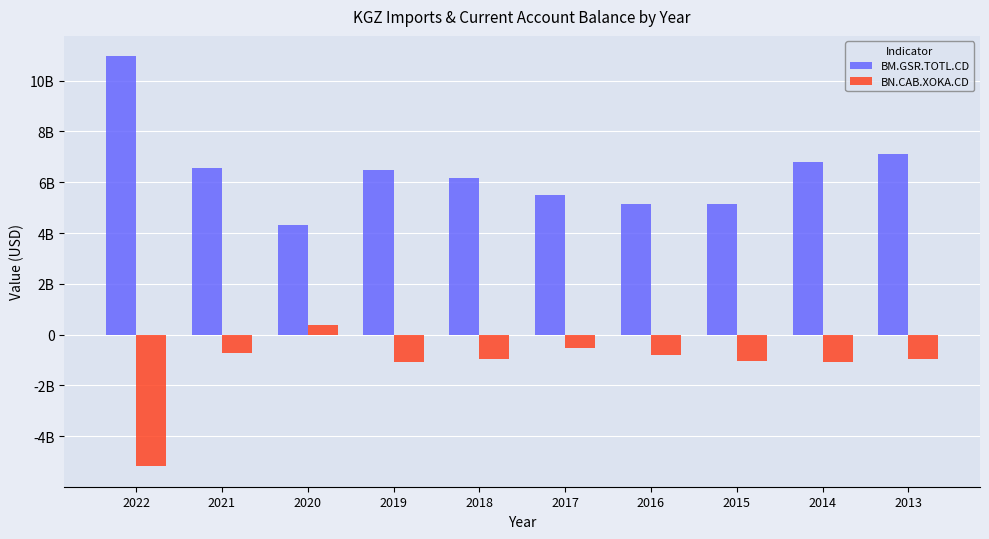

Reading left to right, what are all the values shown in this chart?

BM.GSR.TOTL.CD: 2022=10955153486.6	2021=6559921193.6	2020=4327895002.5	2019=6482371828.7	2018=6158830280.0	2017=5505624667.5	2016=5129796815.2	2015=5134770674.8	2014=6791574691.5	2013=7104239455.4
BN.CAB.XOKA.CD: 2022=-5179629537.2	2021=-737695886.6	2020=374257005.6	2019=-1066833462.9	2018=-961727513.0	2017=-535561906.0	2016=-792242626.4	2015=-1052430545.3	2014=-1066833462.9	2013=-961727513.0